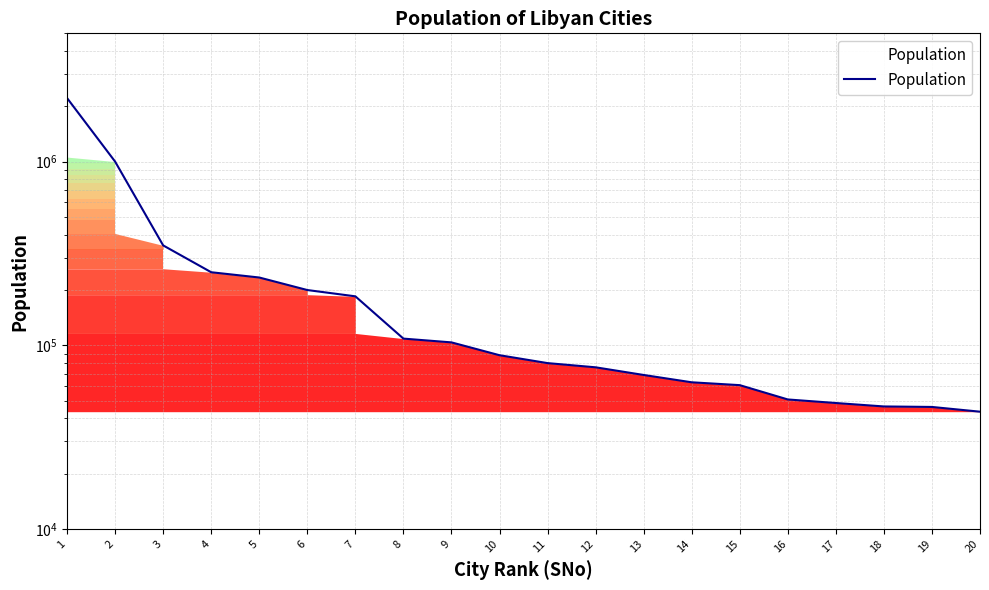

What is the ratio of the value at 17 to the value at 14?

0.8